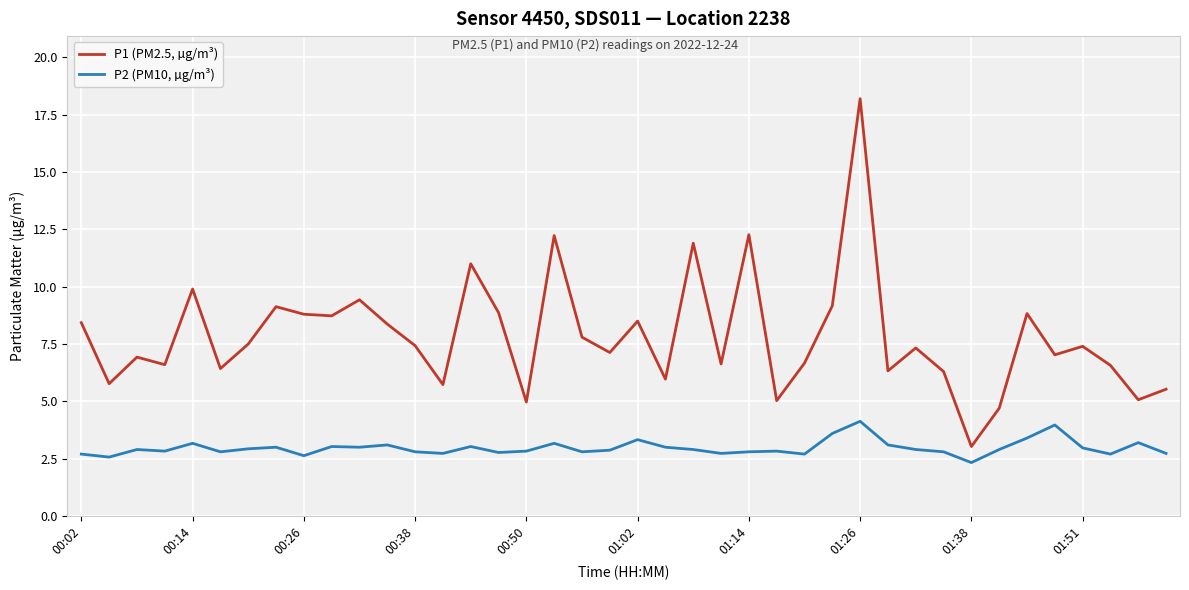

What is the difference between the maximum and minimum values in the P2 (PM10, µg/m³) series?

1.8